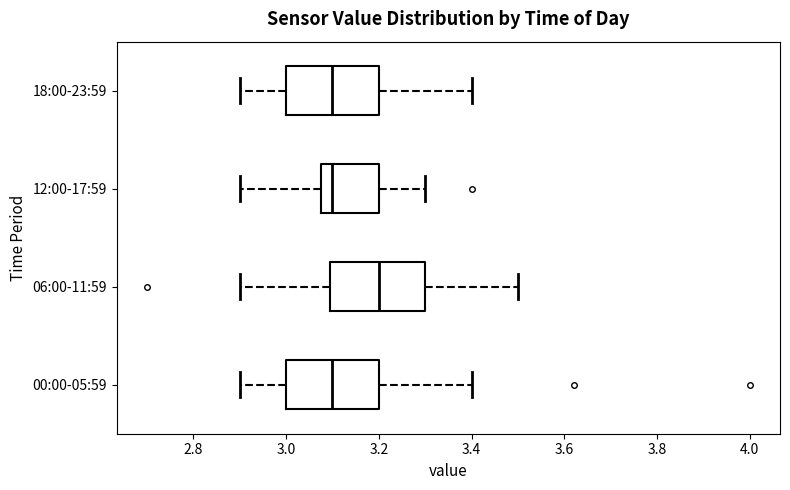

Where is the left edge of the box for 18:00-23:59 on the x-axis? The values are not printed on the chart, so give them approximately, as read against the axis.

3.00